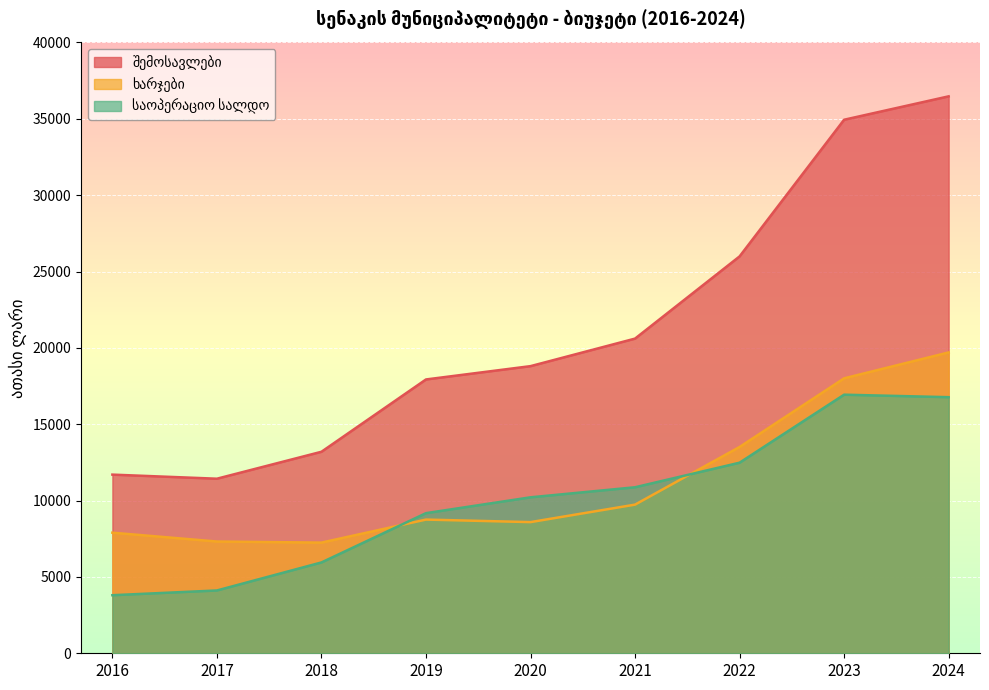

At 2021, list the series in order from smallest to largest.

ხარჯები, საოპერაციო სალდო, შემოსავლები